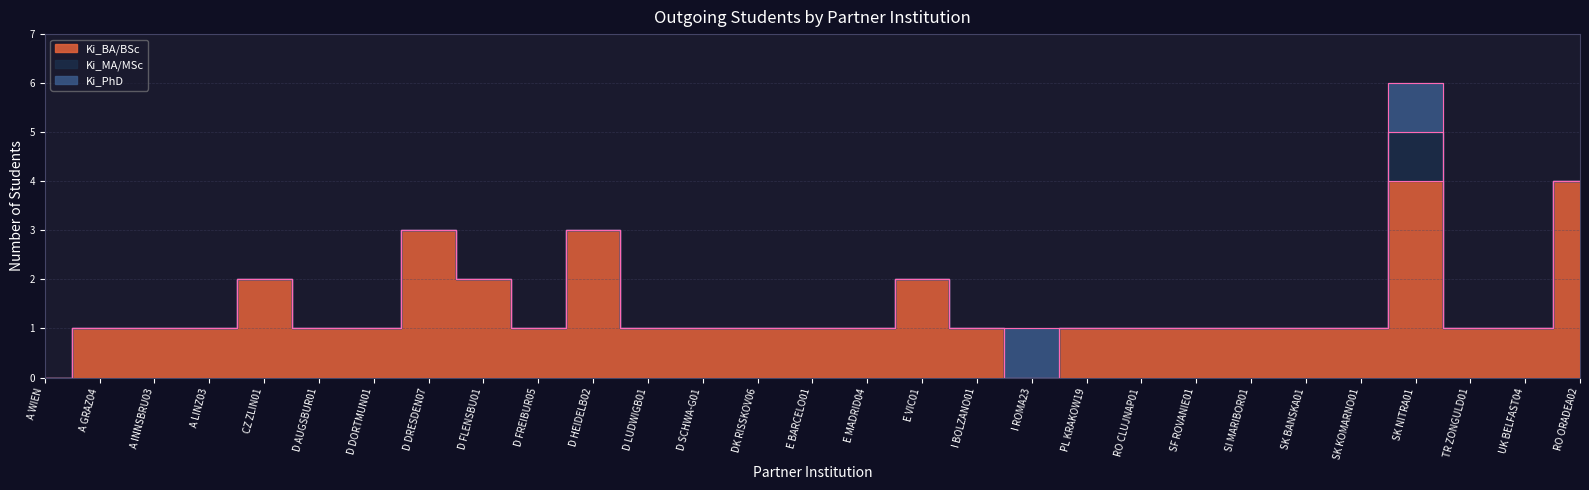

What is the sum of all Ki_MA/MSc values?

1